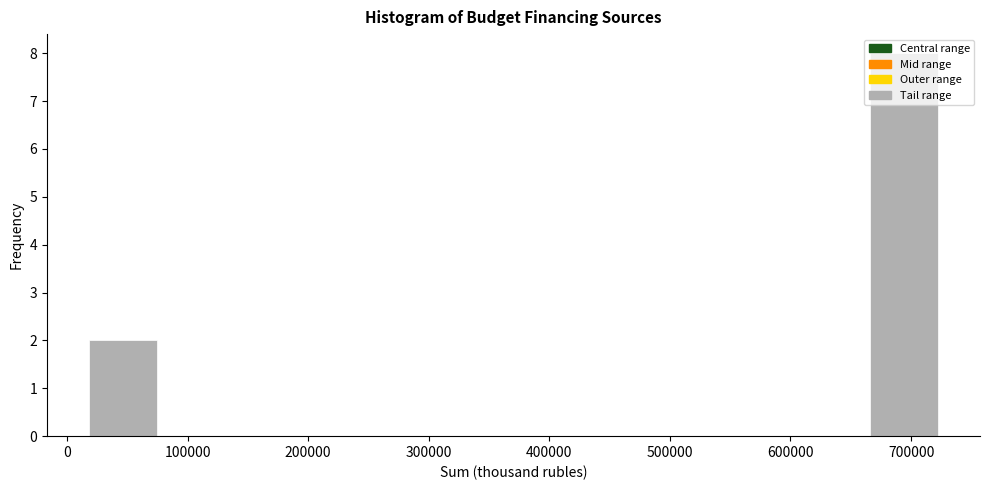

Reading left to right, list every bar in this chart as the range it spans on the x-axis followed by its height. Neither the bar edges nor the heights are printed on the chart, so give them approximately, as read against the axes.

20000 to 80000: 2
80000 to 130000: 0
130000 to 190000: 0
190000 to 250000: 0
250000 to 310000: 0
310000 to 370000: 0
370000 to 430000: 0
430000 to 490000: 0
490000 to 550000: 0
550000 to 610000: 0
610000 to 660000: 0
660000 to 720000: 8